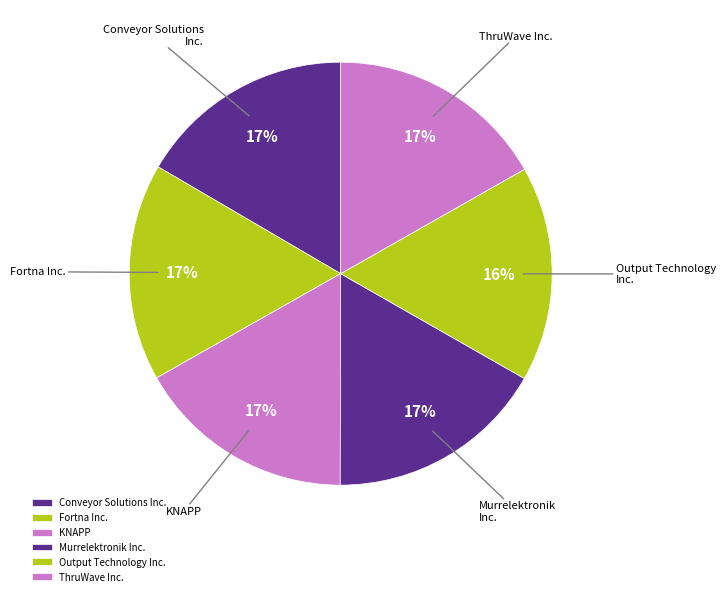

What is the ratio of the value at Murrelektronik Inc. to the value at Conveyor Solutions Inc.?

1.0